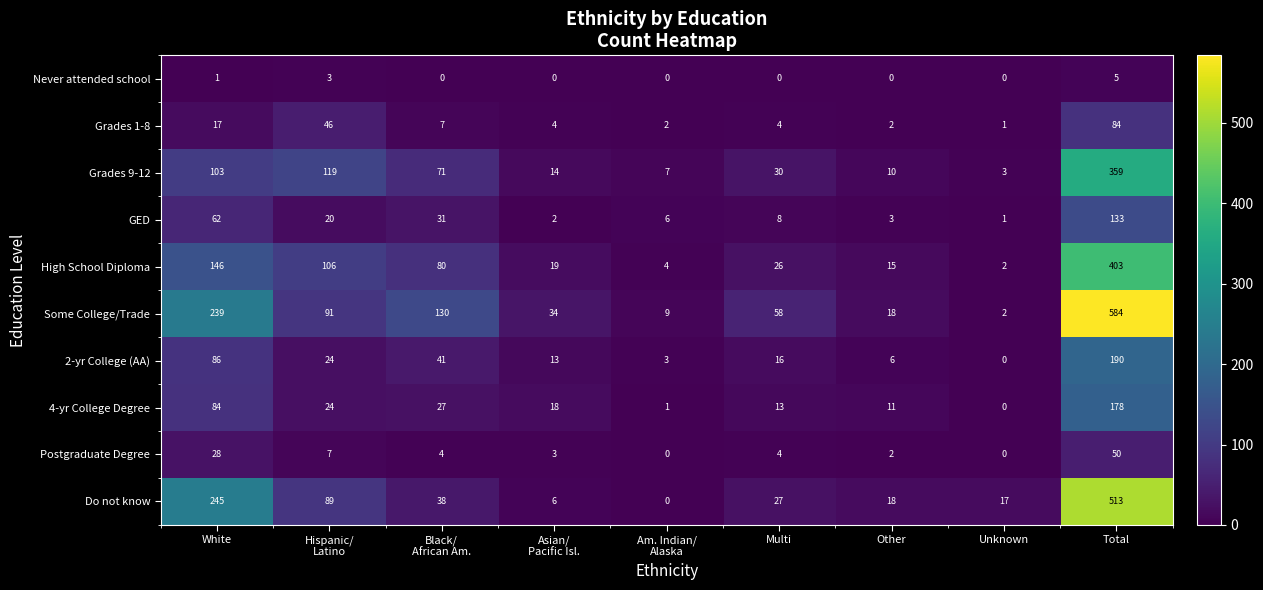

Count the number of categories in the chart.

9